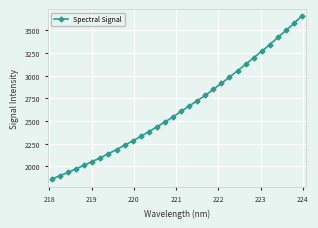

What is the minimum value shown in the chart?

1860.1